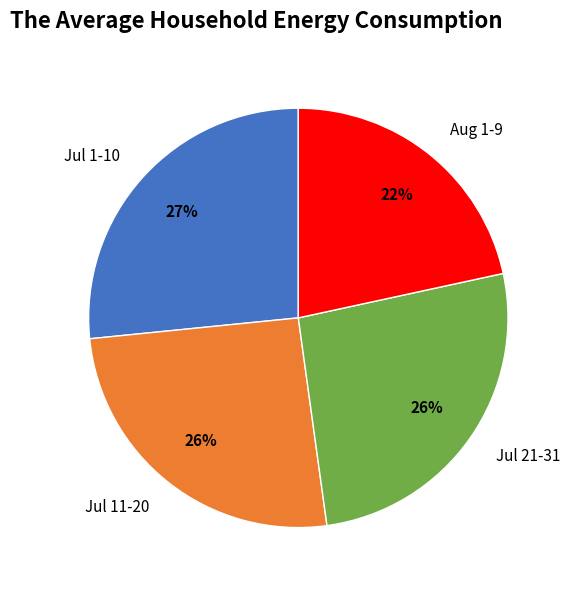

Is there any slice that represents more than half of the pie?

No